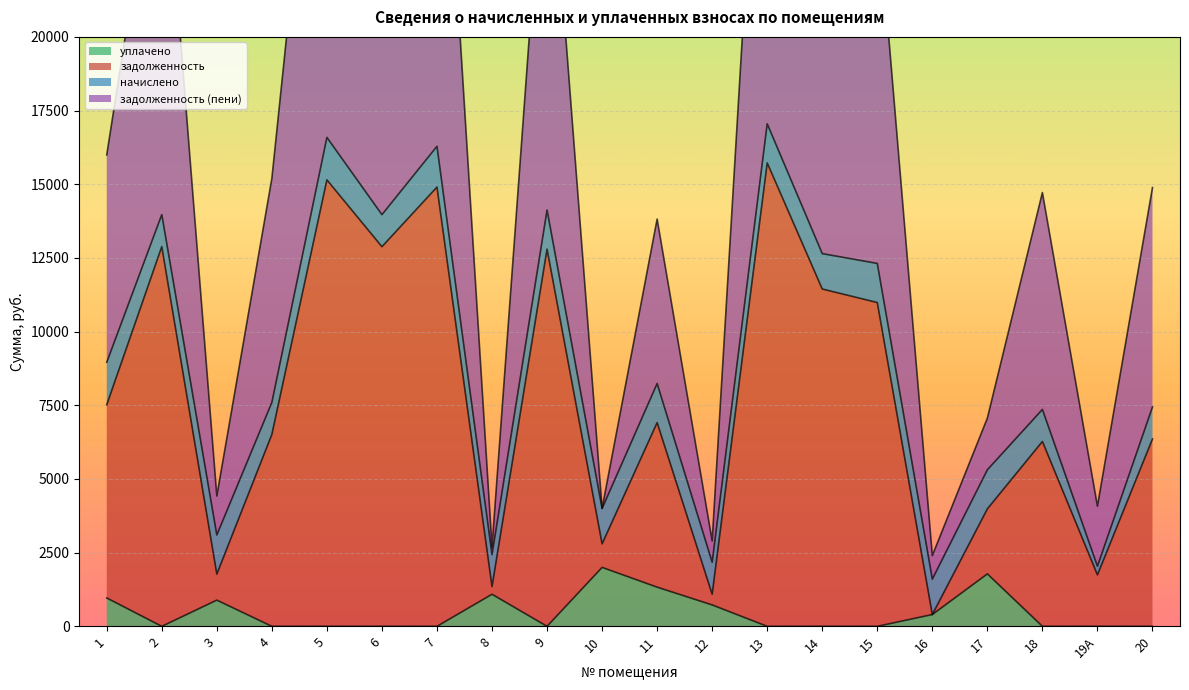

What is the highest value of the уплачено series?

1999.8